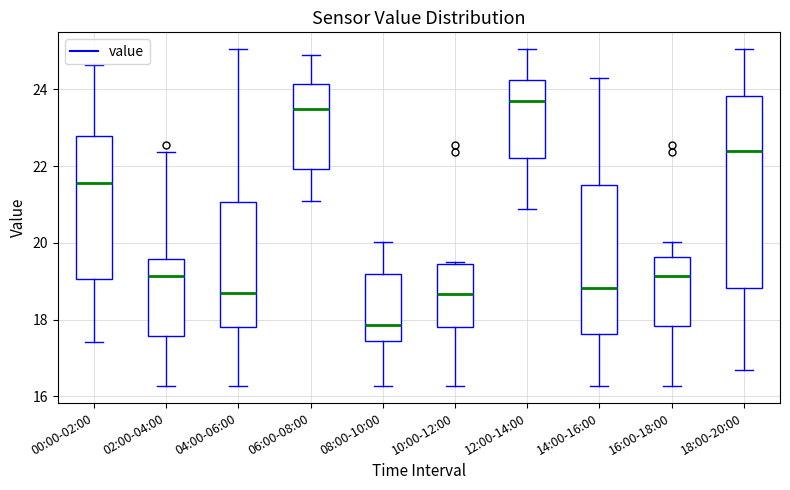

Reading left to right, transcribe this box plot: for each box, give where its median line is, the range the box spans, and where its two whiskers end, as read against the y-axis. The values are not printed on the chart, so give them approximately, as read against the axis.

00:00-02:00: median 21.6, box 19.0 to 22.8, whiskers 17.4 to 24.6
02:00-04:00: median 19.2, box 17.6 to 19.6, whiskers 16.2 to 22.4
04:00-06:00: median 18.6, box 17.8 to 21.0, whiskers 16.2 to 25.0
06:00-08:00: median 23.4, box 22.0 to 24.2, whiskers 21.2 to 25.0
08:00-10:00: median 17.8, box 17.4 to 19.2, whiskers 16.2 to 20.0
10:00-12:00: median 18.6, box 17.8 to 19.4, whiskers 16.2 to 19.6
12:00-14:00: median 23.8, box 22.2 to 24.2, whiskers 20.8 to 25.0
14:00-16:00: median 18.8, box 17.6 to 21.6, whiskers 16.2 to 24.4
16:00-18:00: median 19.2, box 17.8 to 19.6, whiskers 16.2 to 20.0
18:00-20:00: median 22.4, box 18.8 to 23.8, whiskers 16.8 to 25.0